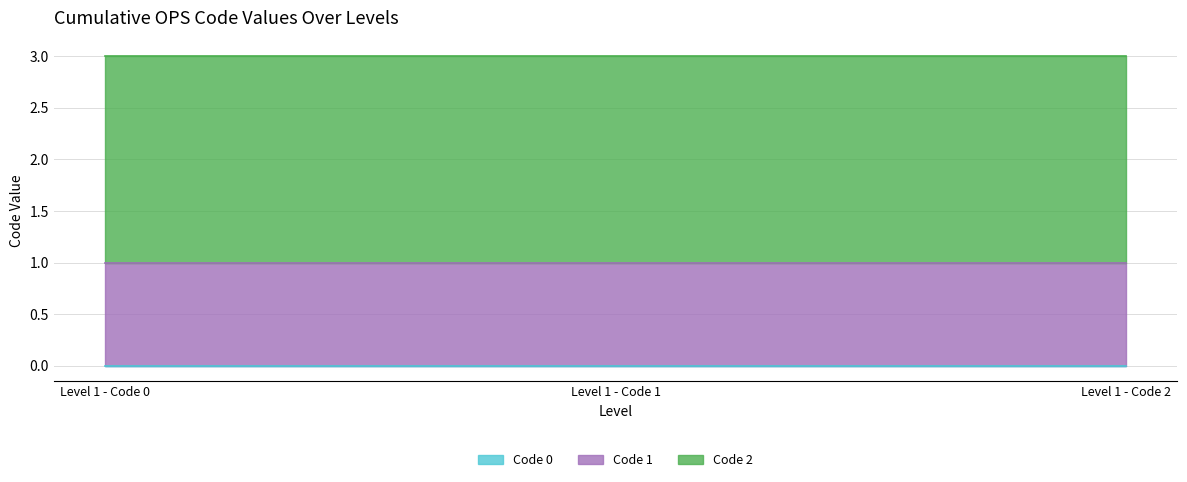

How many lines are shown in the chart?

3